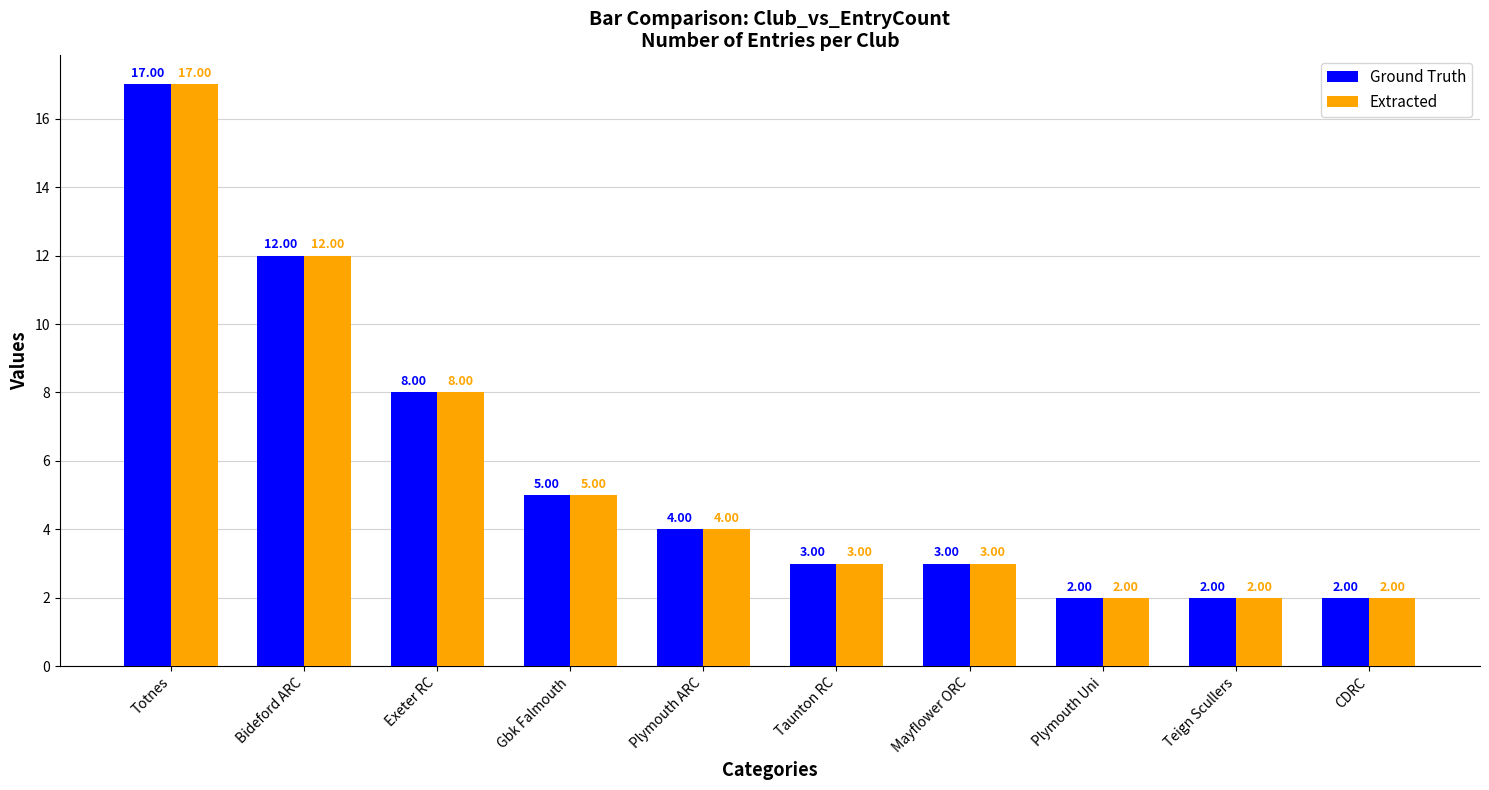

Which label corresponds to the largest value in the chart?

Totnes